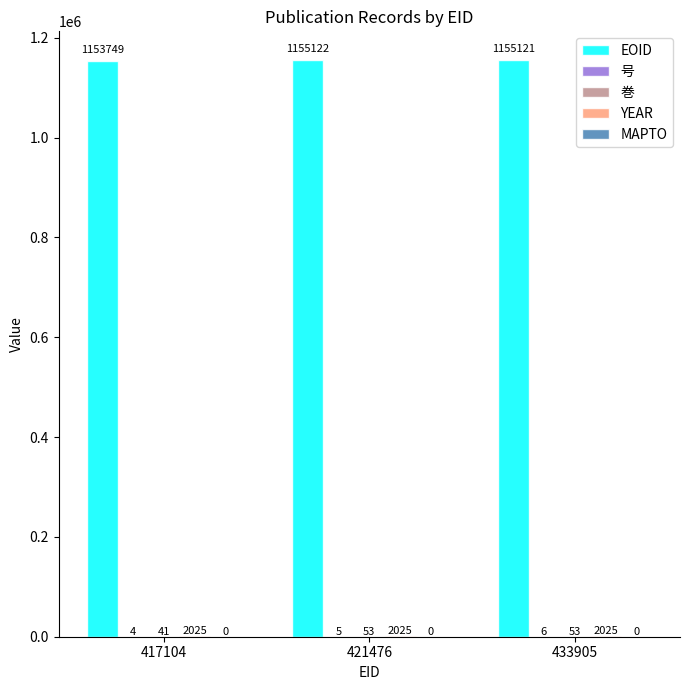

What is the total value across all series at 433905?

1157205